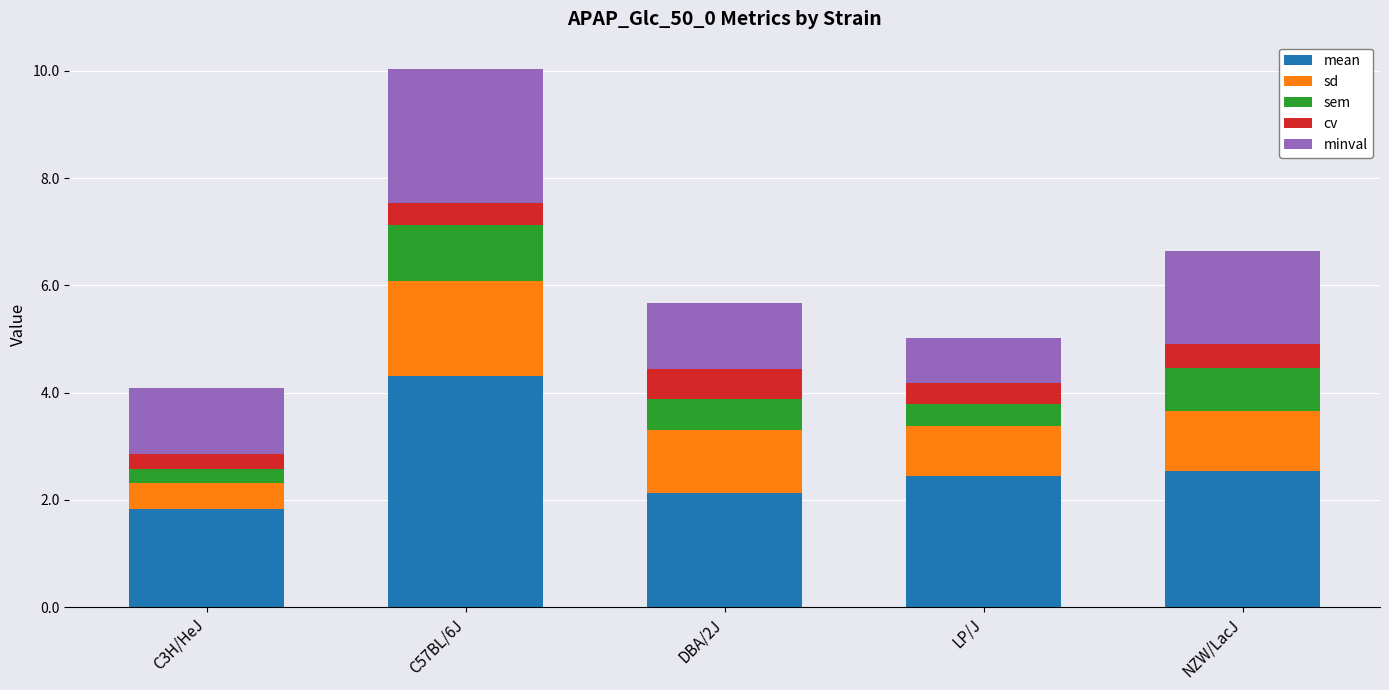

What is the minimum value for mean?

1.8